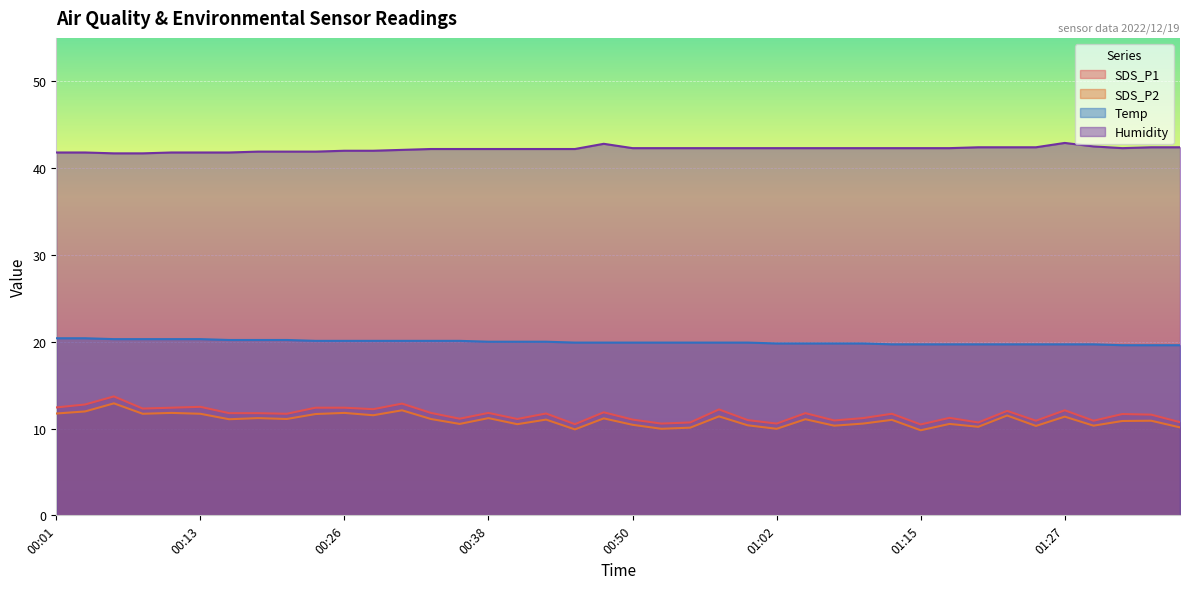

Rank the series at 00:35 from lowest to highest value.

SDS_P2, SDS_P1, Temp, Humidity